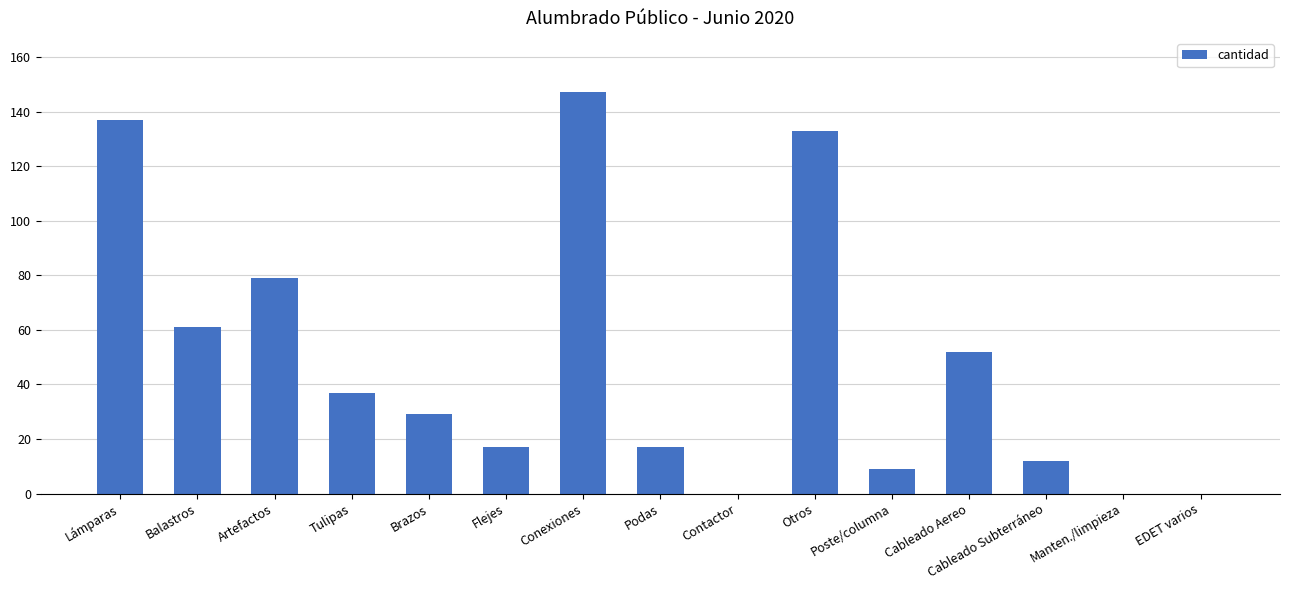

The chart shows a value of 147 at Conexiones. True or false?

True